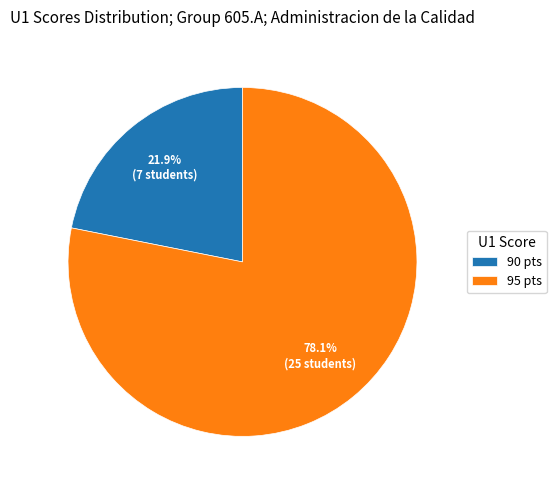

What portion of the pie excludes 95 pts?

21.9%